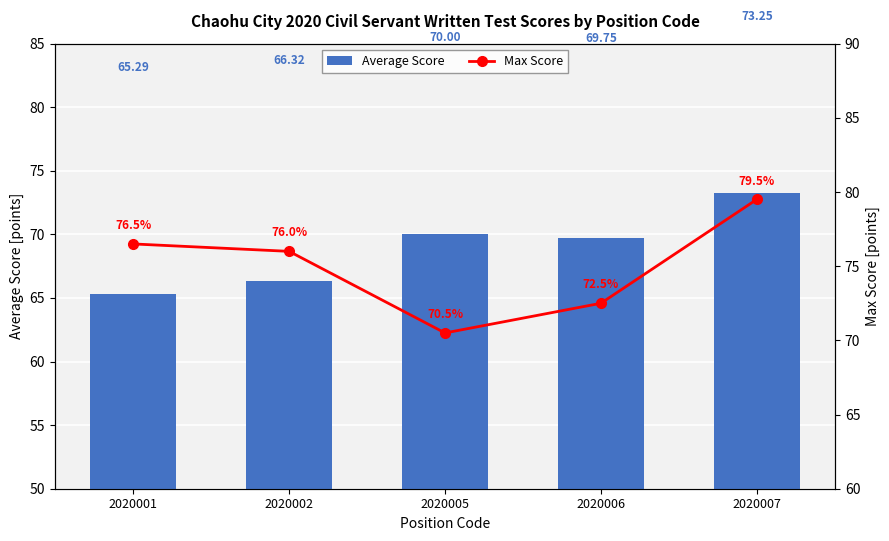

At which category is the sum across all series the highest?

2020007